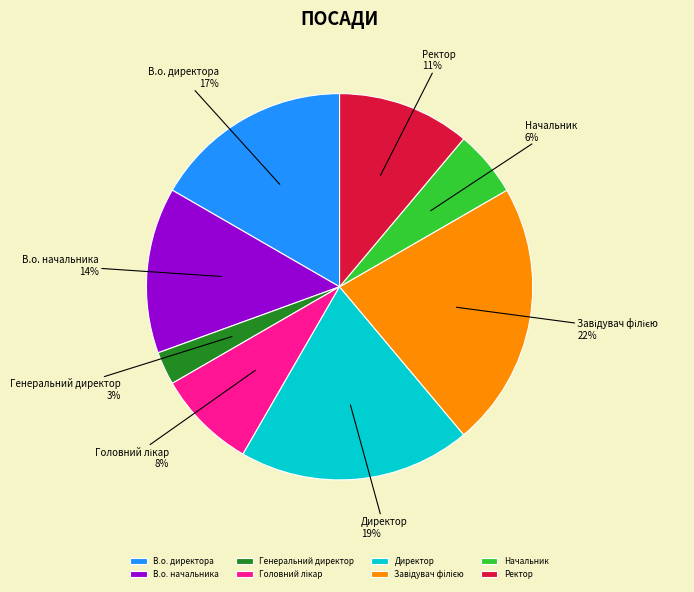

Which category has the smallest portion of the pie?

Генеральний директор